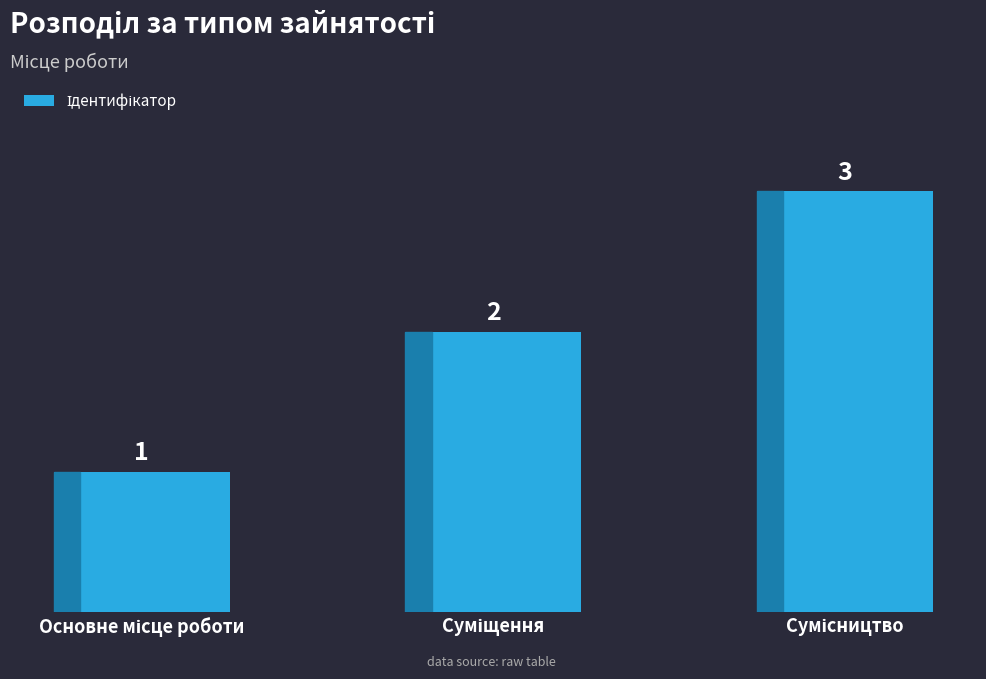

Count the values in the range 1 to 3.

3